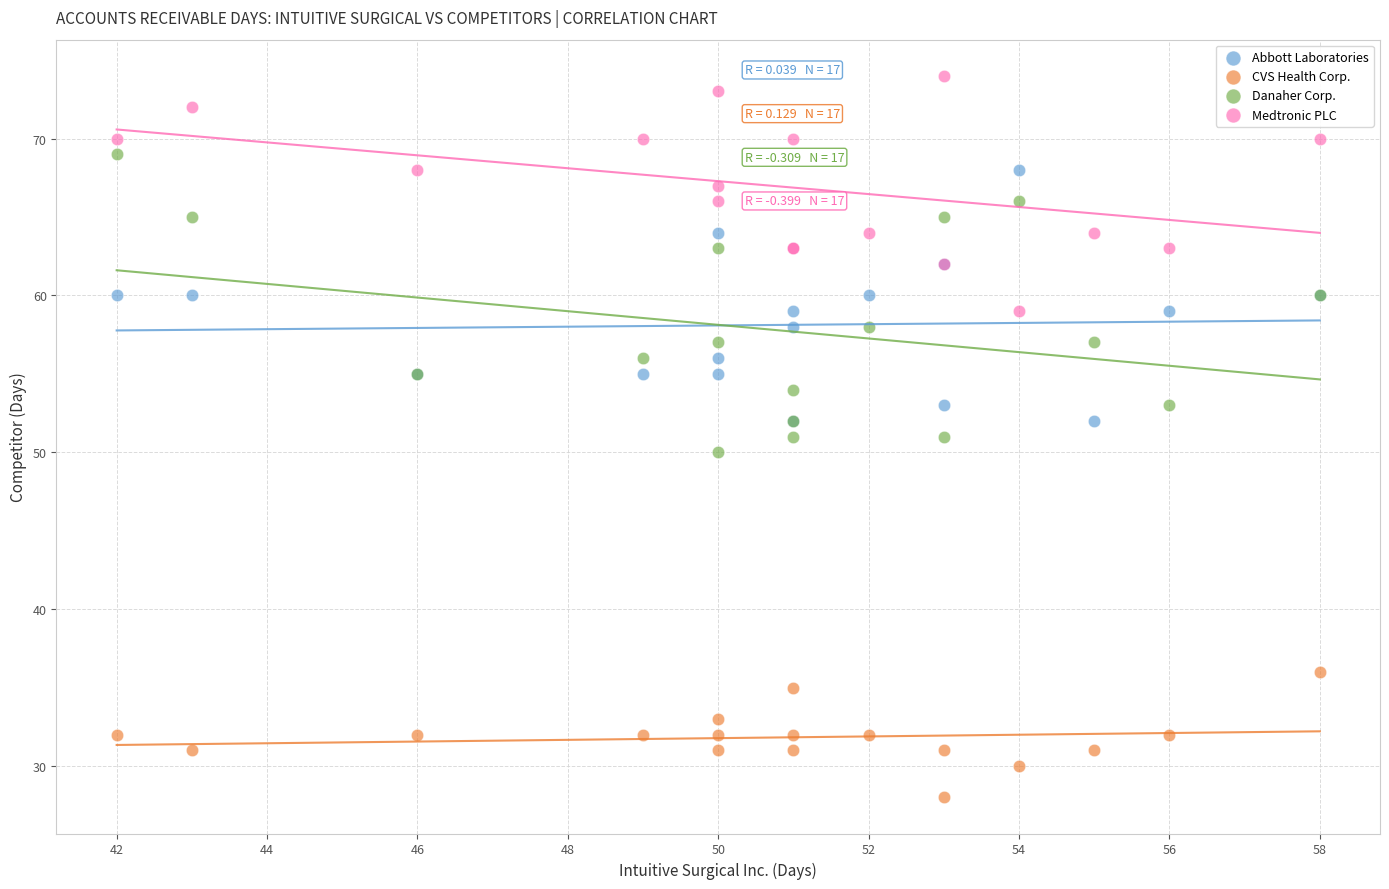

Which series contains the highest Y value?

Medtronic PLC